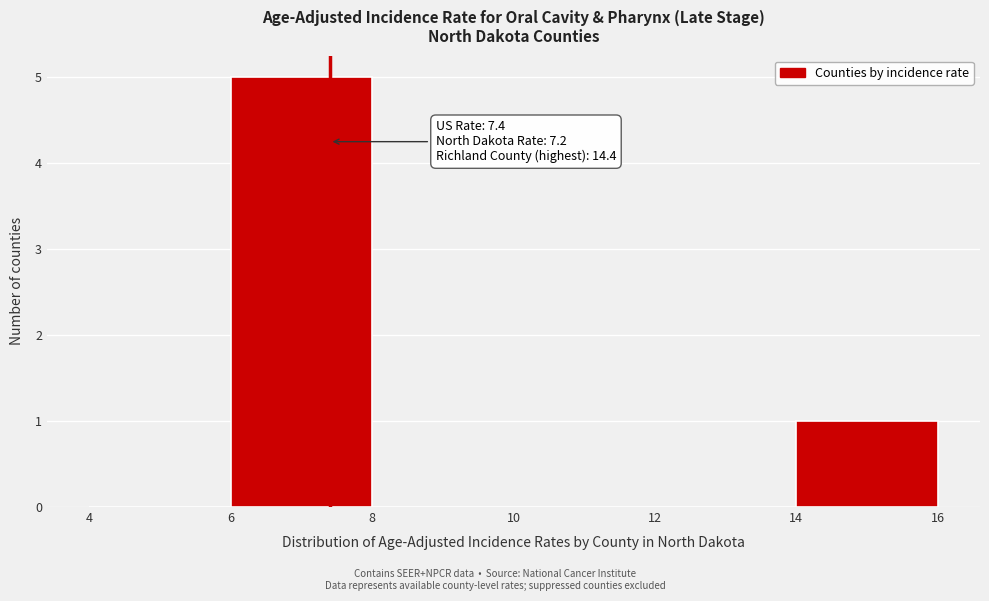

Over which range of the x-axis is the bar tallest?

6 to 8